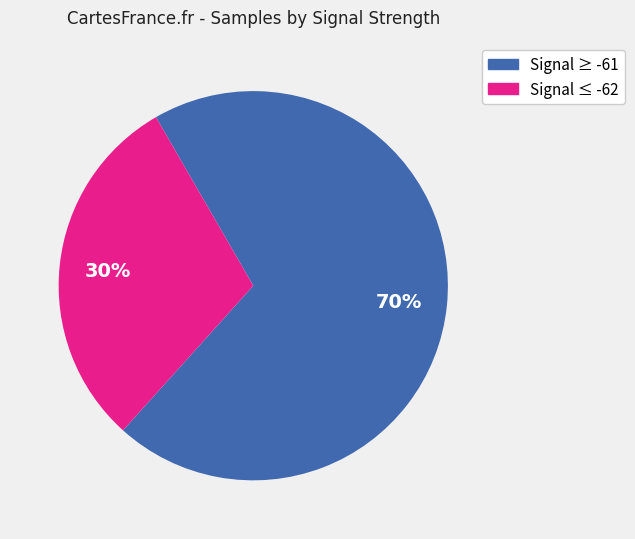

Does any single category account for the majority?

Yes